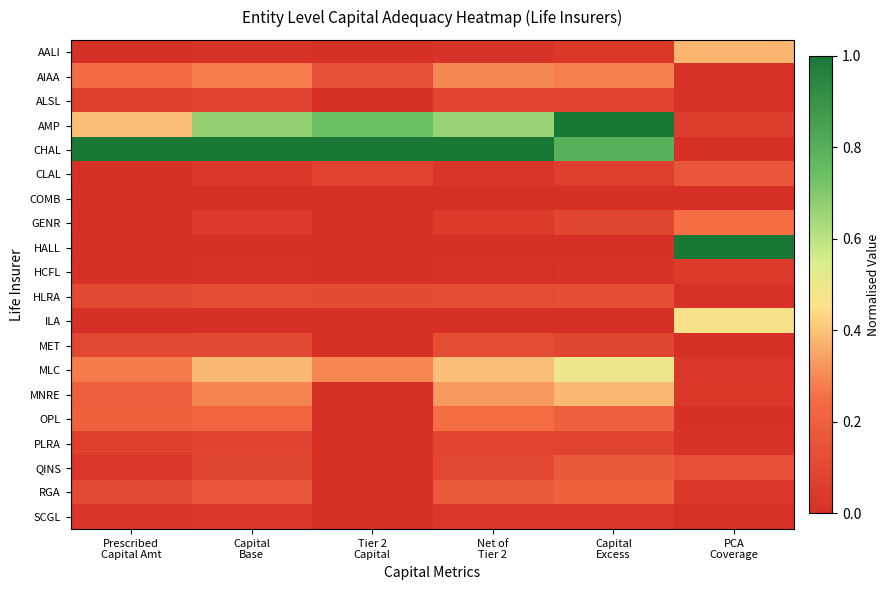

At Net of Tier 2, list the series in order from largest to smallest.

CHAL, AMP, MLC, MNRE, AIAA, OPL, RGA, MET, HLRA, QINS, ALSL, PLRA, GENR, SCGL, CLAL, AALI, HCFL, ILA, HALL, COMB